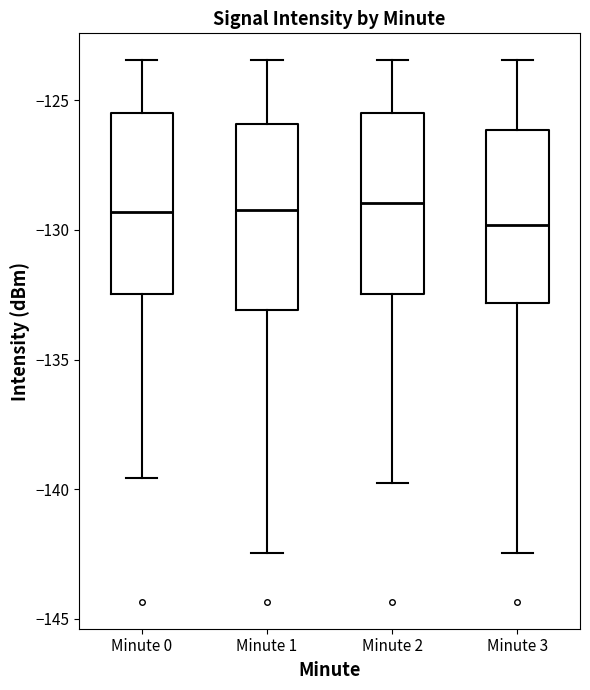

Reading left to right, read every box against the y-axis: the position of its median line, the range the box covers, and the ends of its whiskers. The values are not printed on the chart, so give them approximately, as read against the axis.

Minute 0: median -129.5, box -132.5 to -125.5, whiskers -139.5 to -123.5
Minute 1: median -129.5, box -133.0 to -126.0, whiskers -142.5 to -123.5
Minute 2: median -129.0, box -132.5 to -125.5, whiskers -140.0 to -123.5
Minute 3: median -130.0, box -133.0 to -126.0, whiskers -142.5 to -123.5